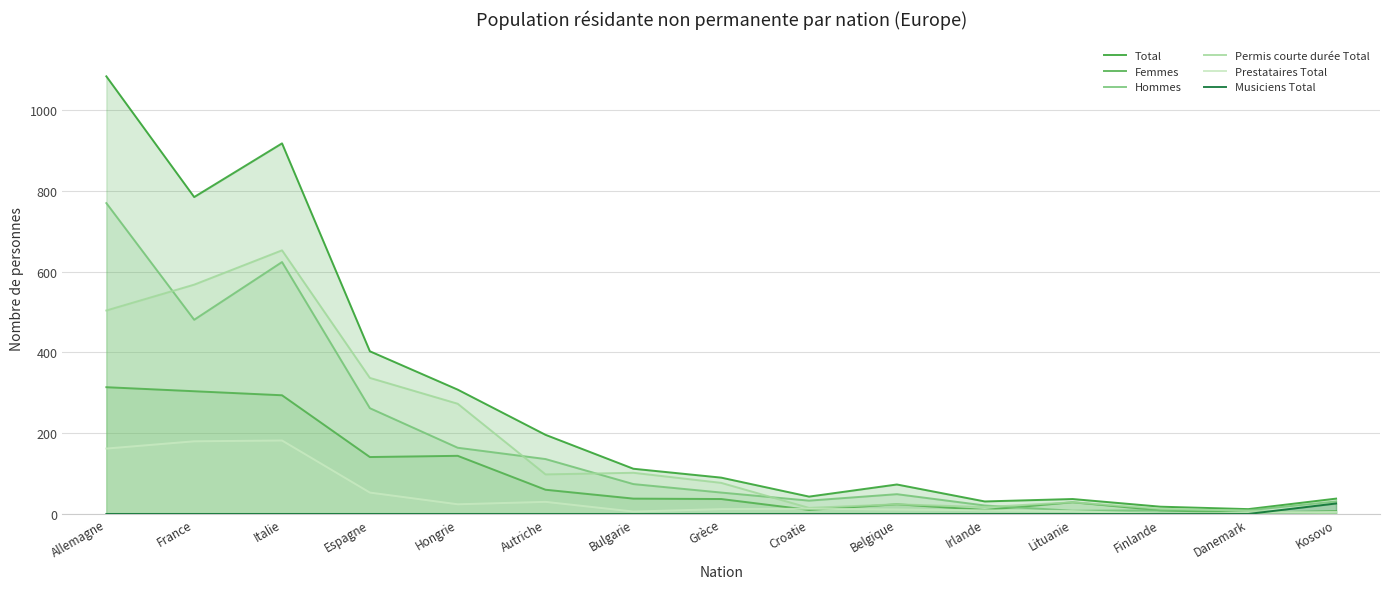

What is the difference between the maximum and second lowest values in the Femmes series?

307